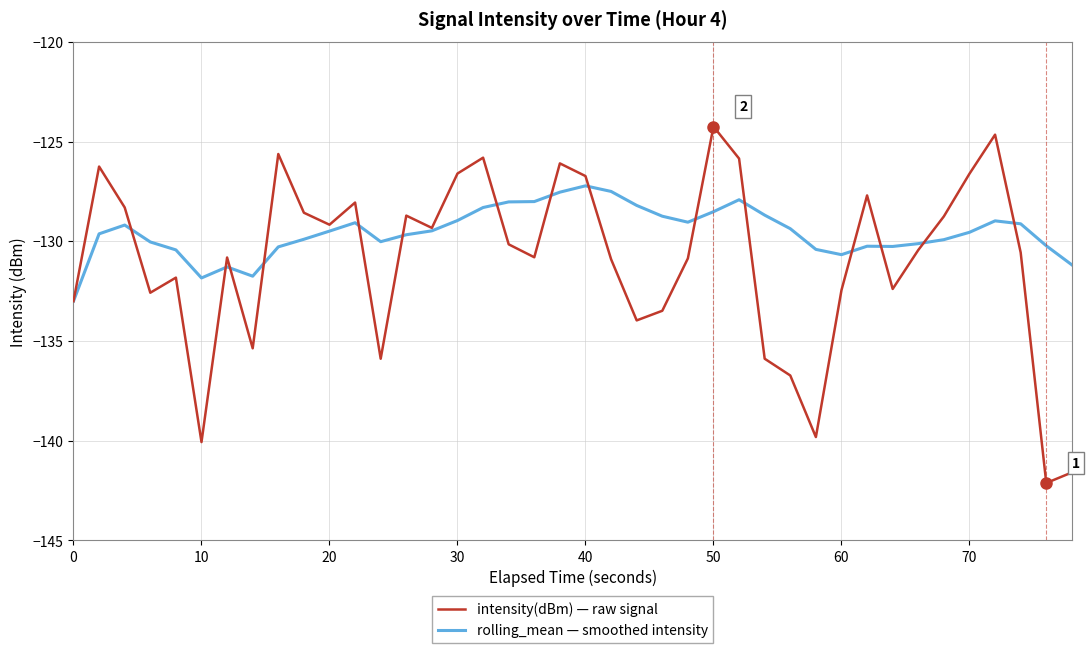

What is the sum of all rolling_mean — smoothed intensity values?

-5181.8